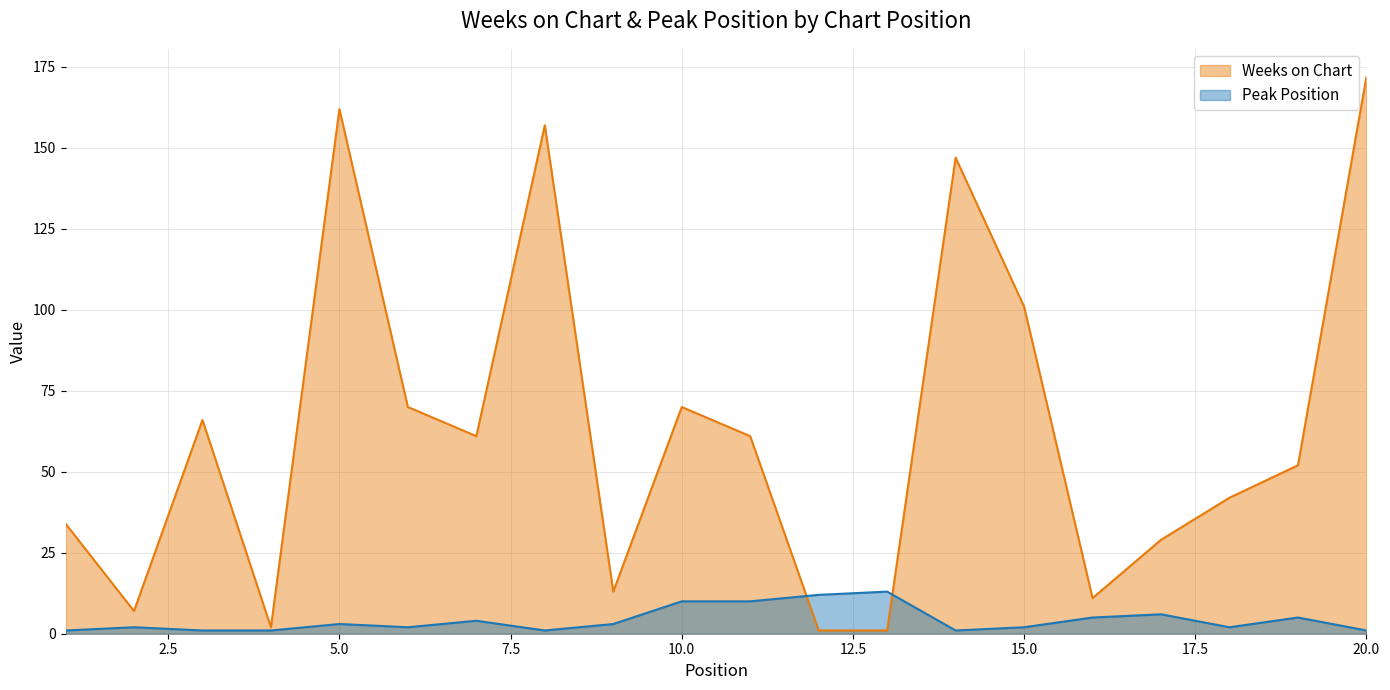

Which series has the largest range (max minus min)?

Weeks on Chart